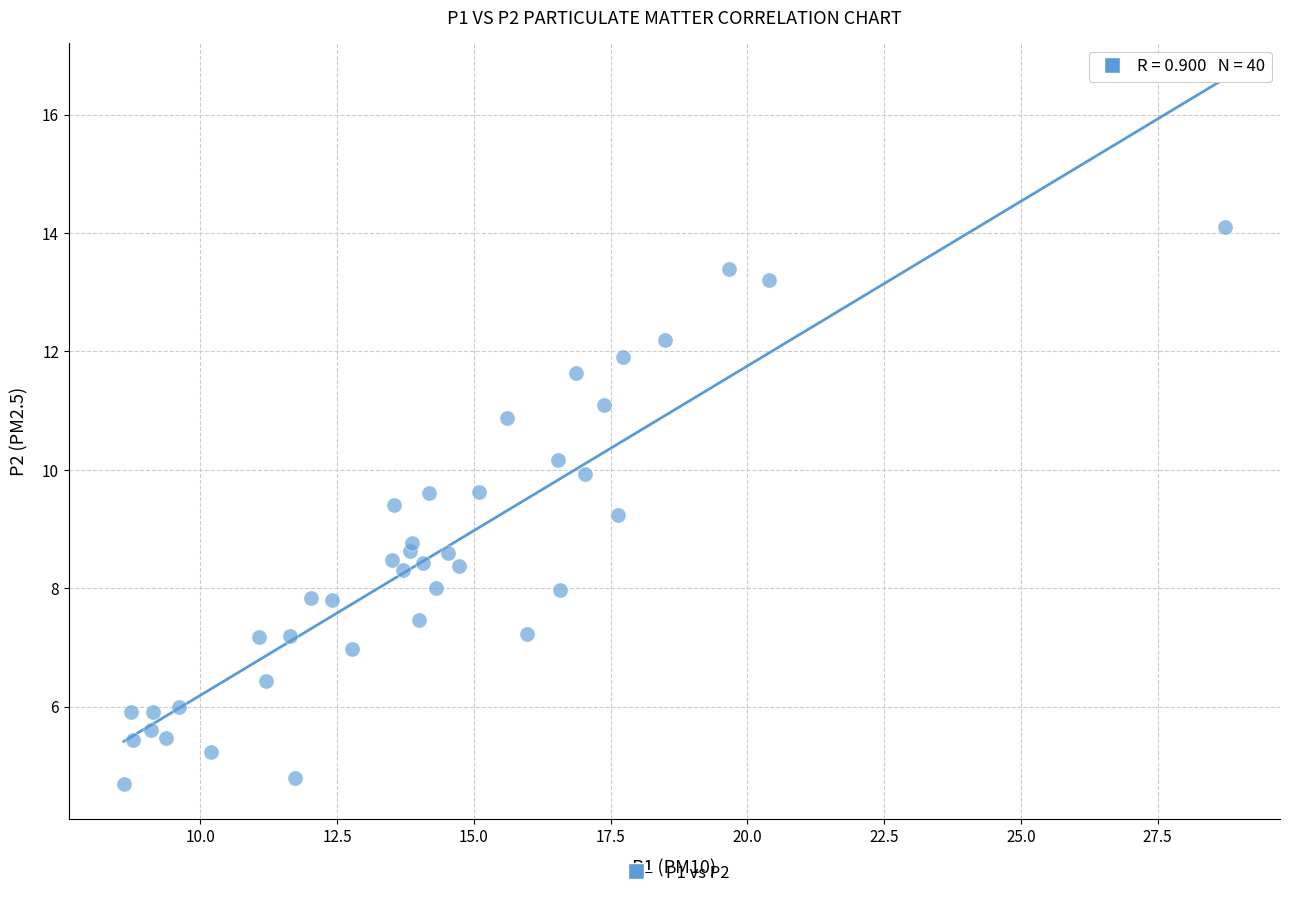

What is the range of Y values (max minus min)?

9.4